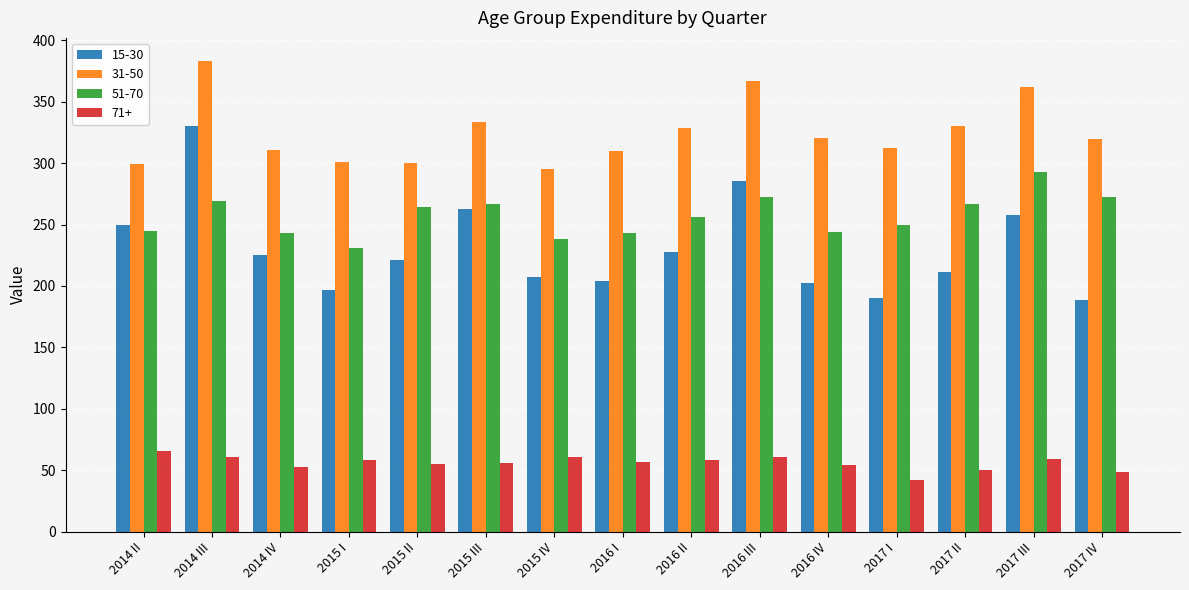

How many bars are there in each group?

4